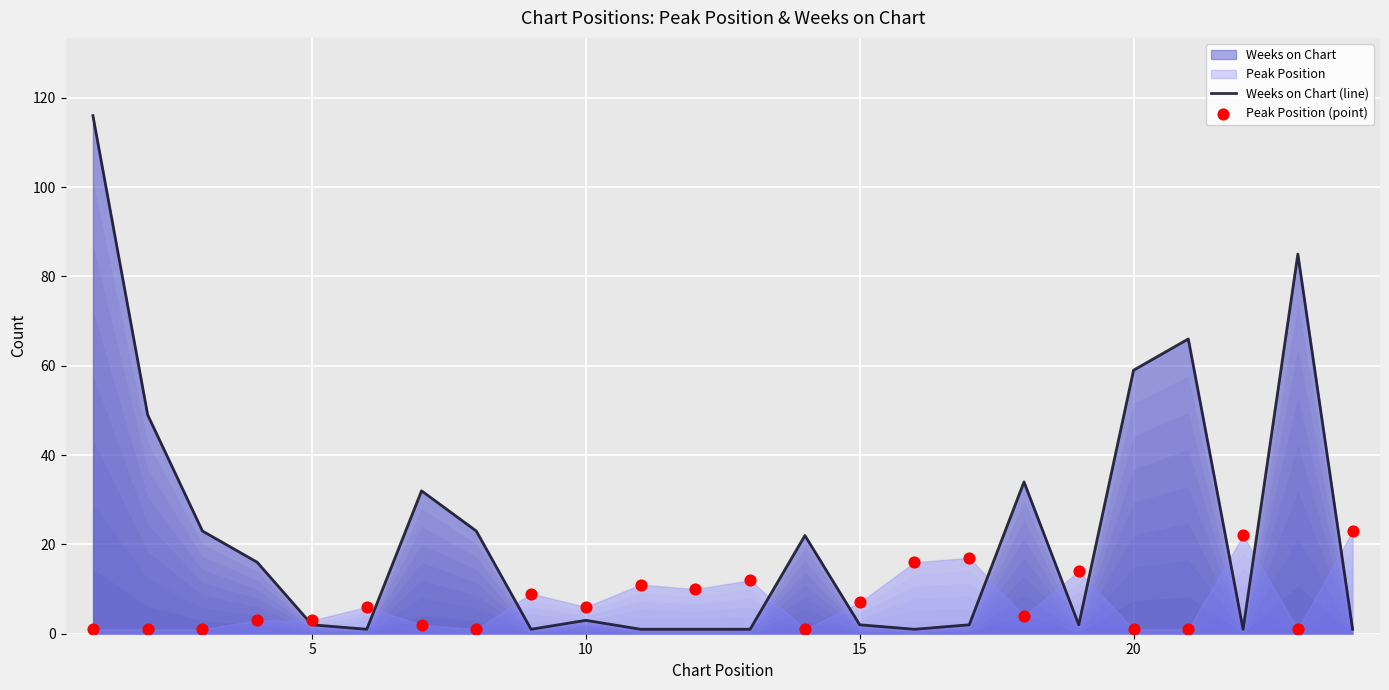

Which series contains the lowest Y value?

Weeks on Chart (line)